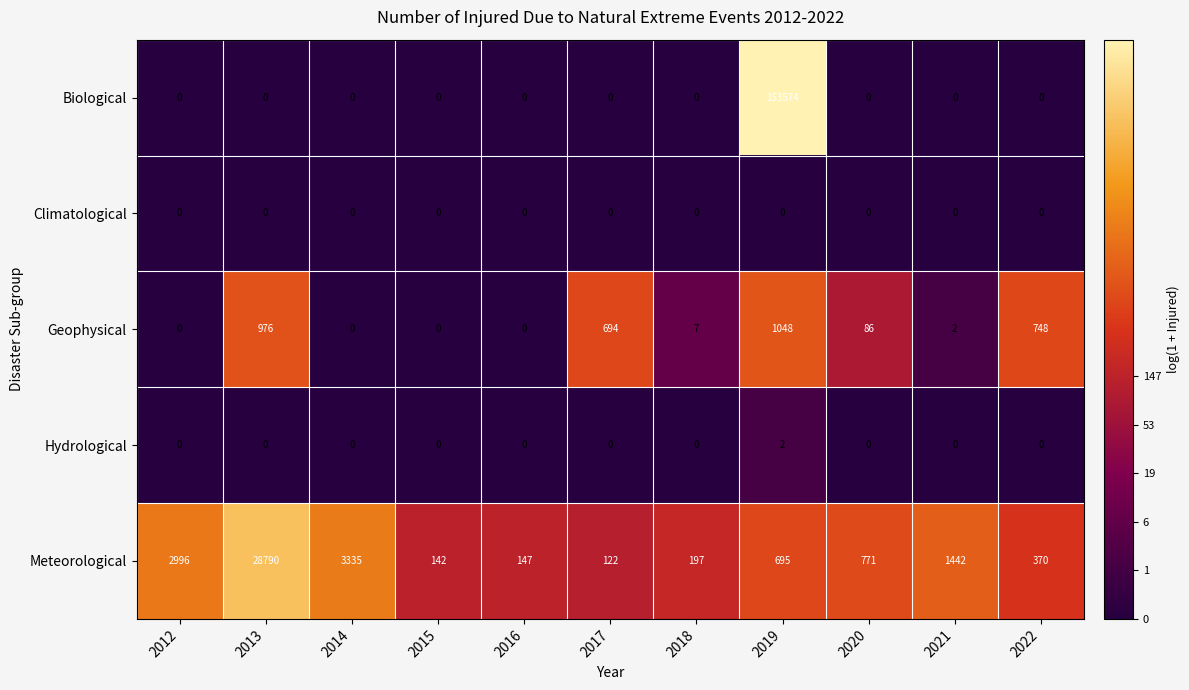

At which category does the chart reach its peak across all series?

2019